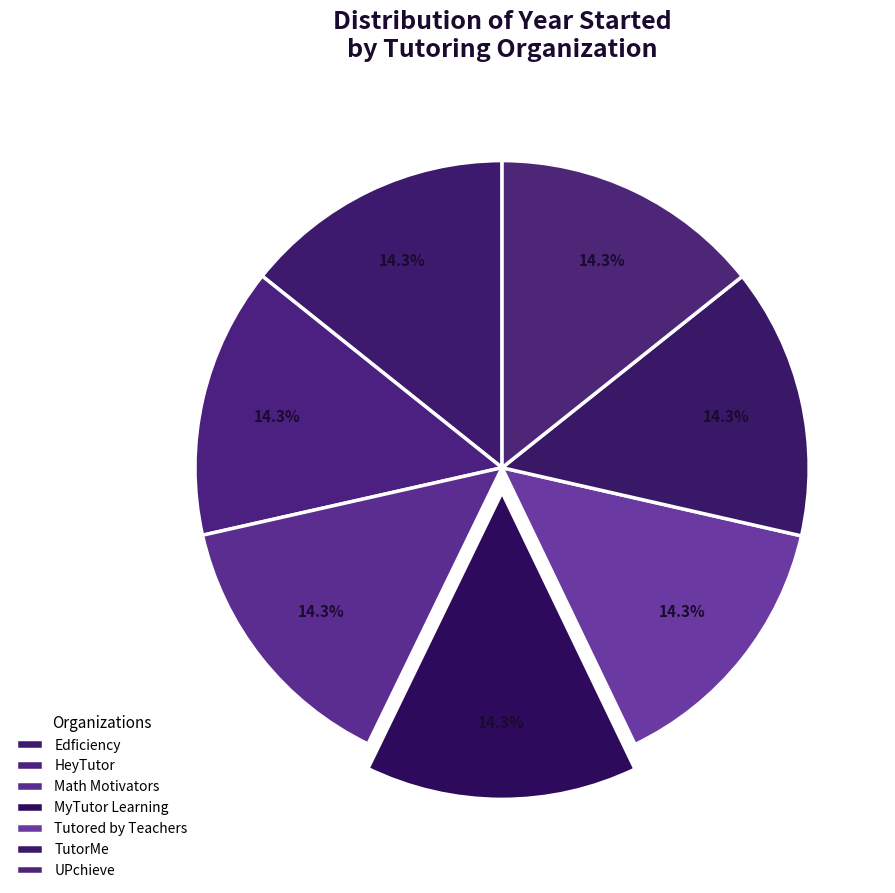

What is the ratio of the value at Edficiency to the value at Tutored by Teachers?

1.0